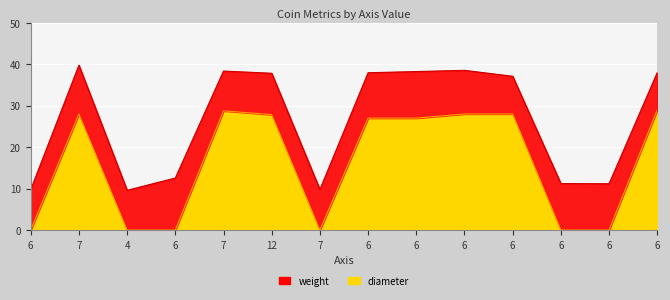

What is the average value?

16.0